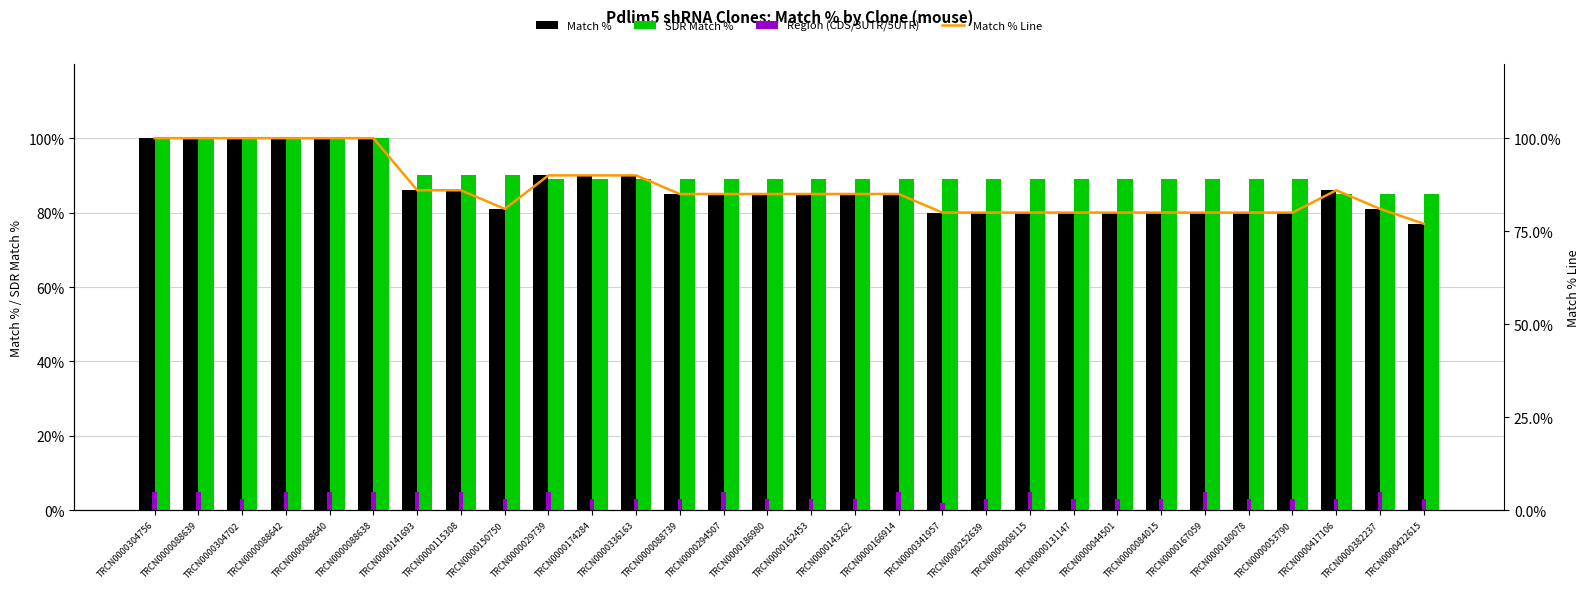

Between TRCN0000088739 and TRCN0000304756, which is larger?

TRCN0000304756